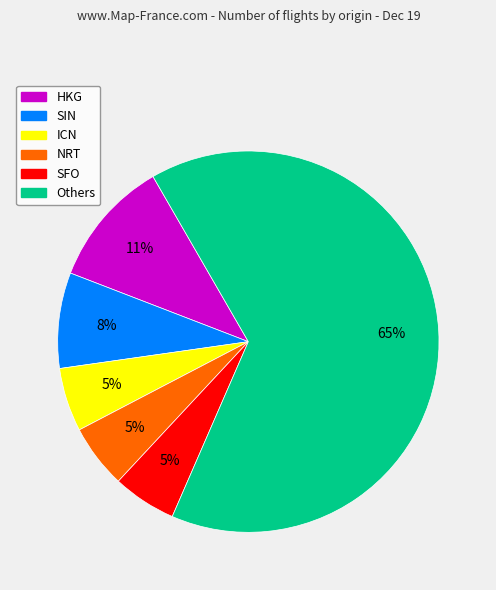

How many segments does this pie chart have?

6